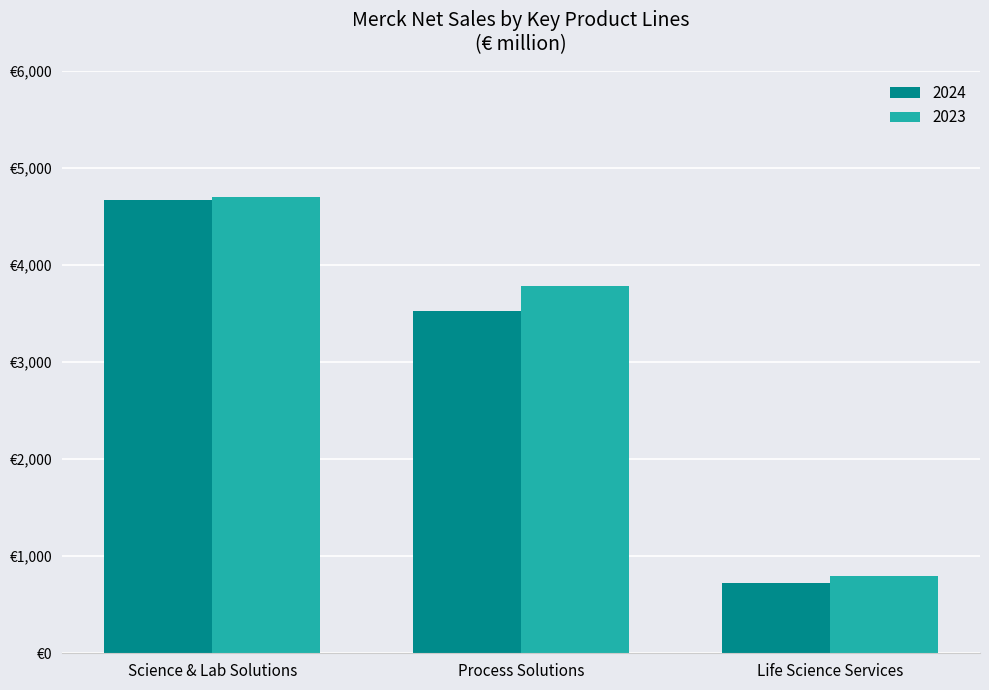

What is the label of the 3rd bar from the left?

Life Science Services